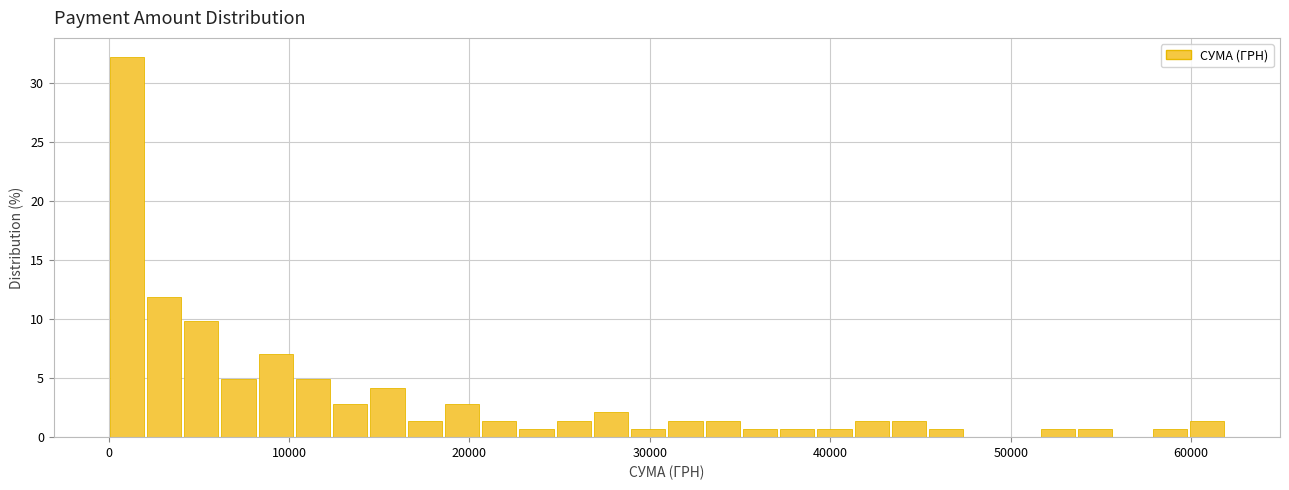

Around what value on the x-axis is the tallest bar? Give the approximate position of its centre, as read against the axis.

1000